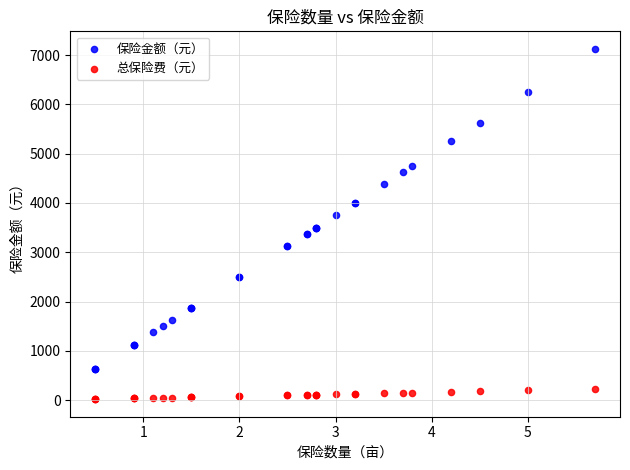

Which series has the widest spread of Y values?

保险金额（元）